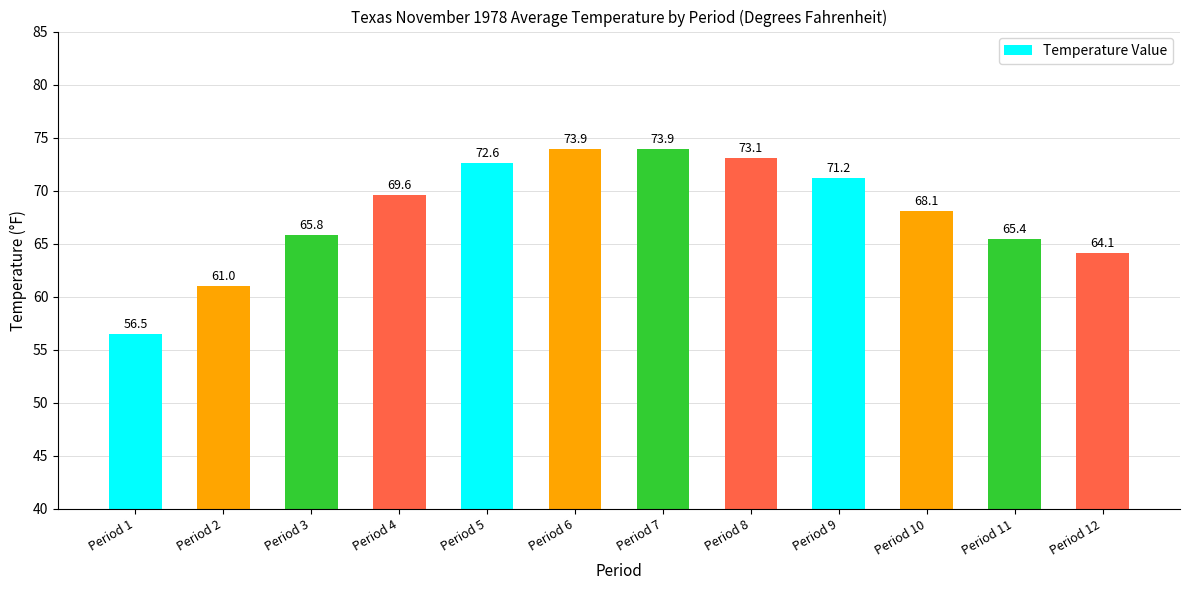

Is it true that the value at Period 7 is 73.9?

True